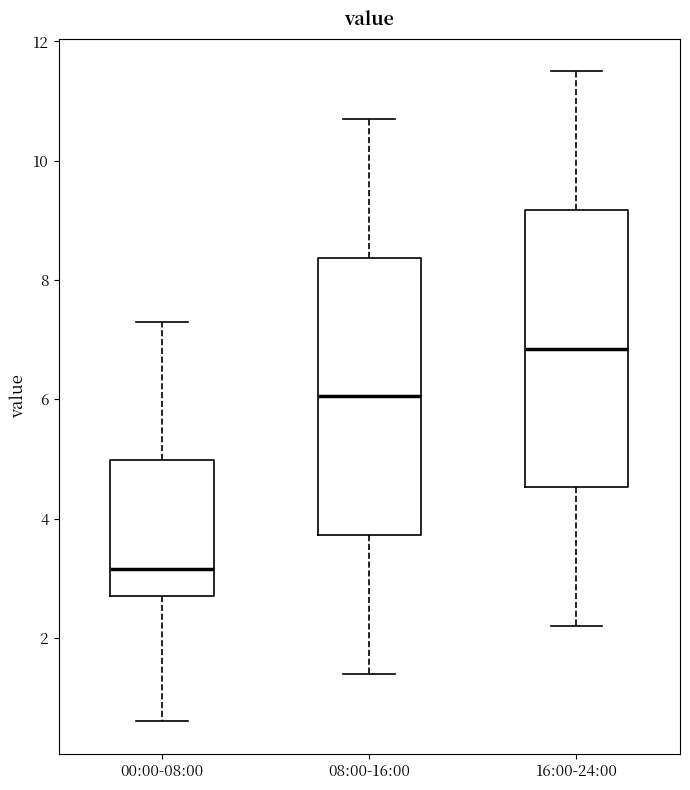

Reading left to right, read every box against the y-axis: the position of its median line, the range the box covers, and the ends of its whiskers. The values are not printed on the chart, so give them approximately, as read against the axis.

00:00-08:00: median 3.2, box 2.8 to 5.0, whiskers 0.6 to 7.4
08:00-16:00: median 6.0, box 3.8 to 8.4, whiskers 1.4 to 10.8
16:00-24:00: median 6.8, box 4.6 to 9.2, whiskers 2.2 to 11.6